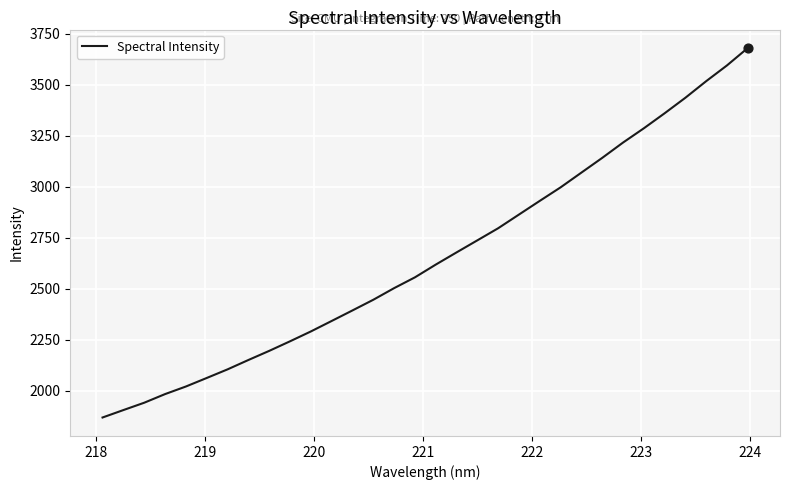

What is the difference between the maximum and minimum values?

1811.0